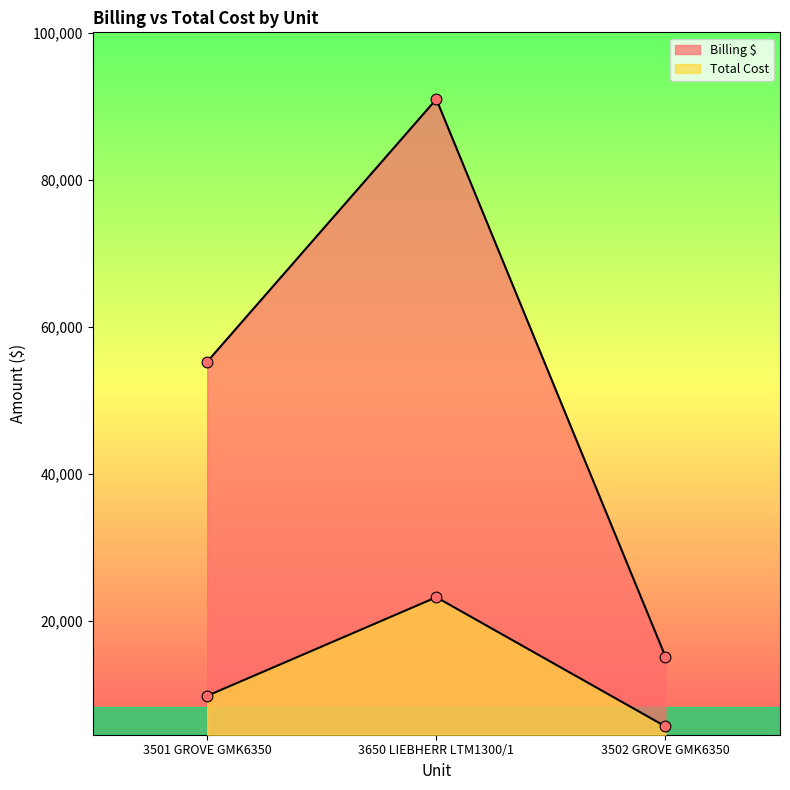

Which series has the largest Y range (max minus min)?

Billing $